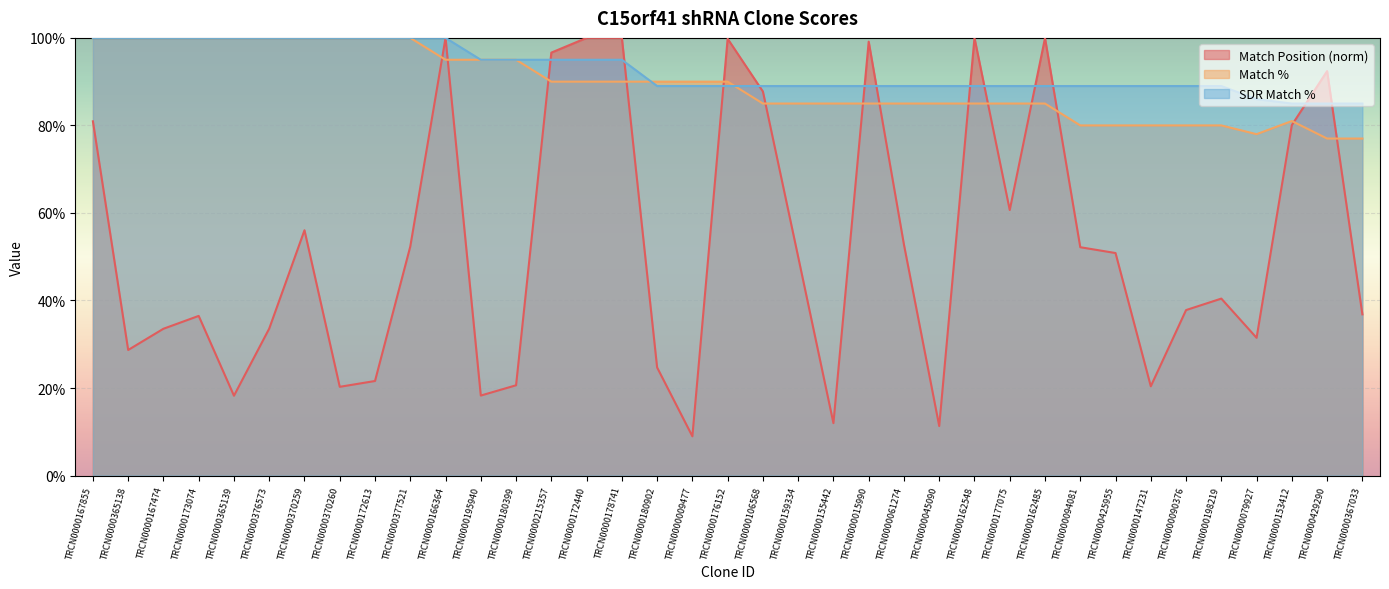

Which series has the largest total across all categories?

SDR Match %